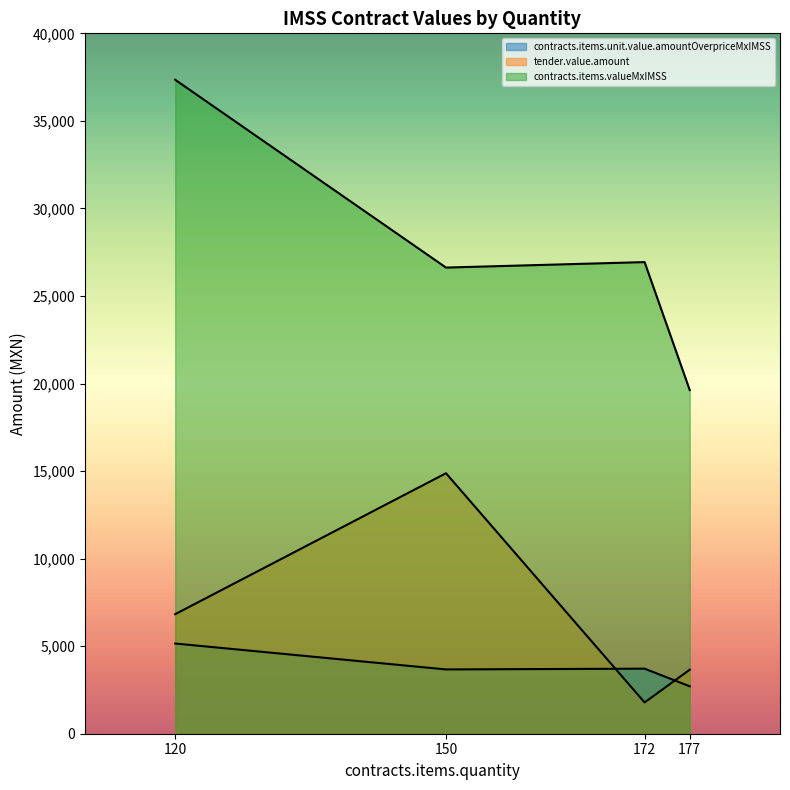

How many tender.value.amount values are between 3654 and 14877?

3